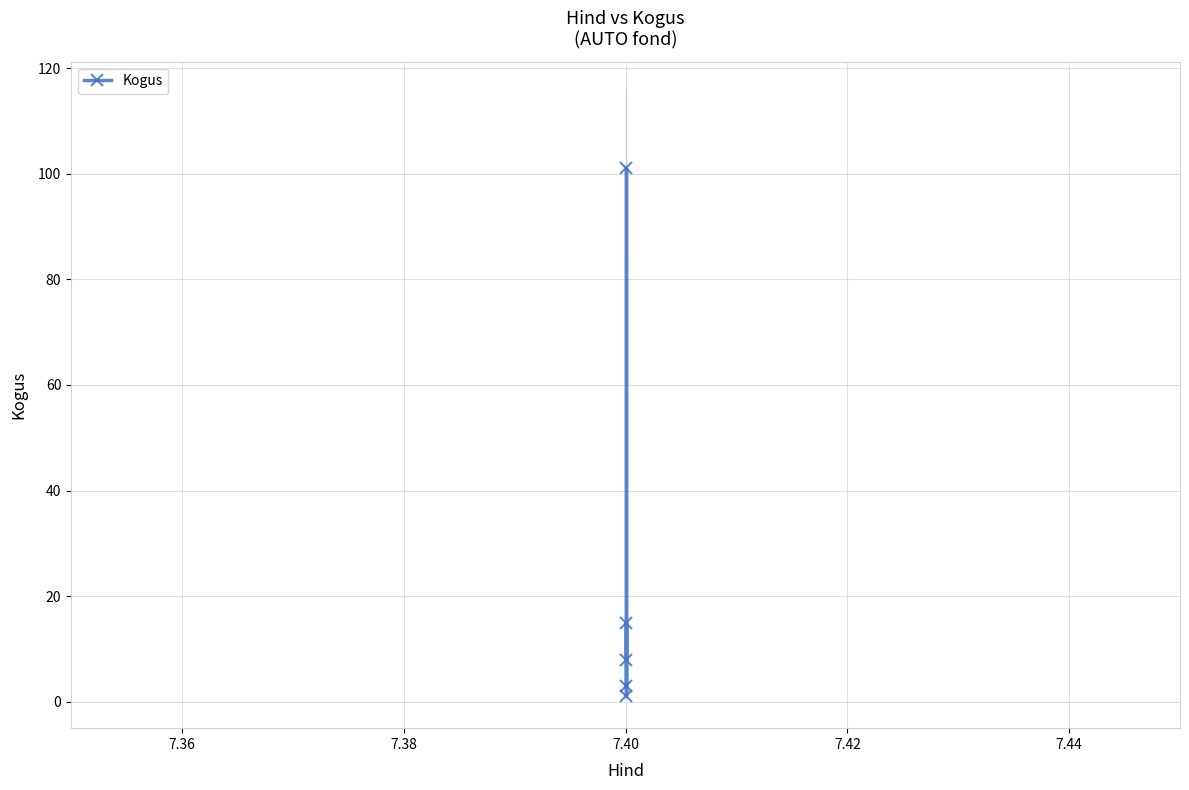

What is the minimum value shown in the chart?

1